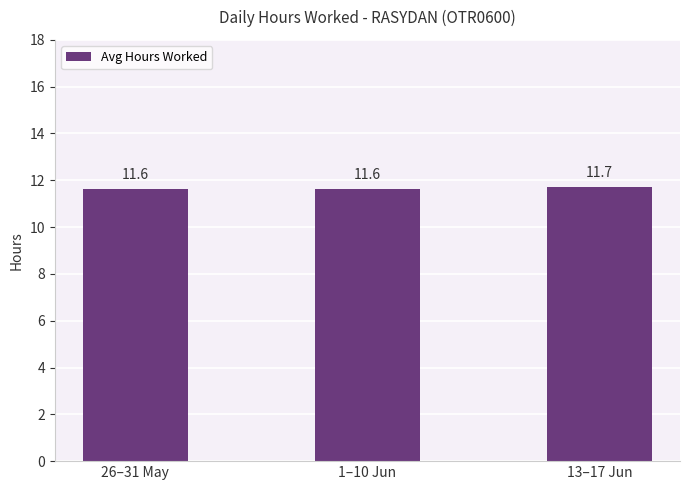

What is the minimum value shown in the chart?

11.6